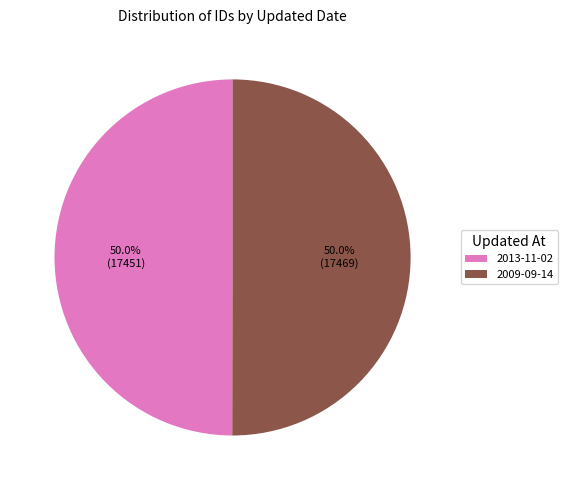

To the nearest percent, what portion does 2009-09-14 represent?

50%